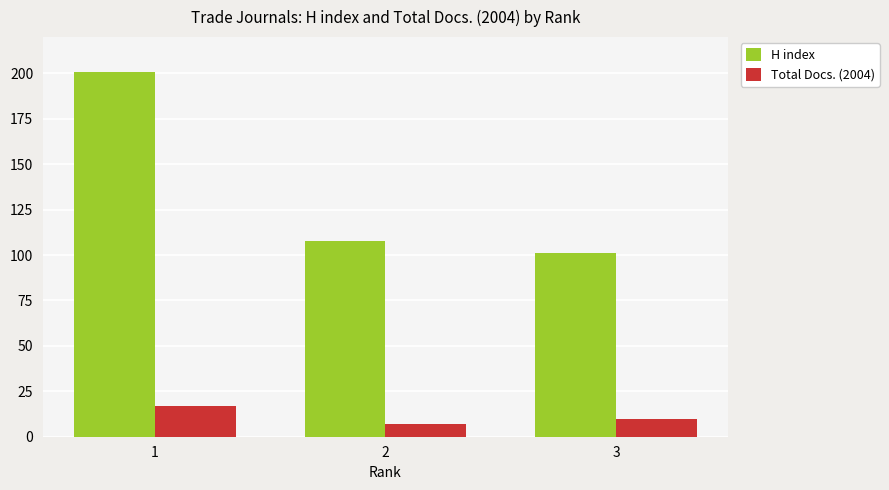

At which category is the sum across all series the highest?

1